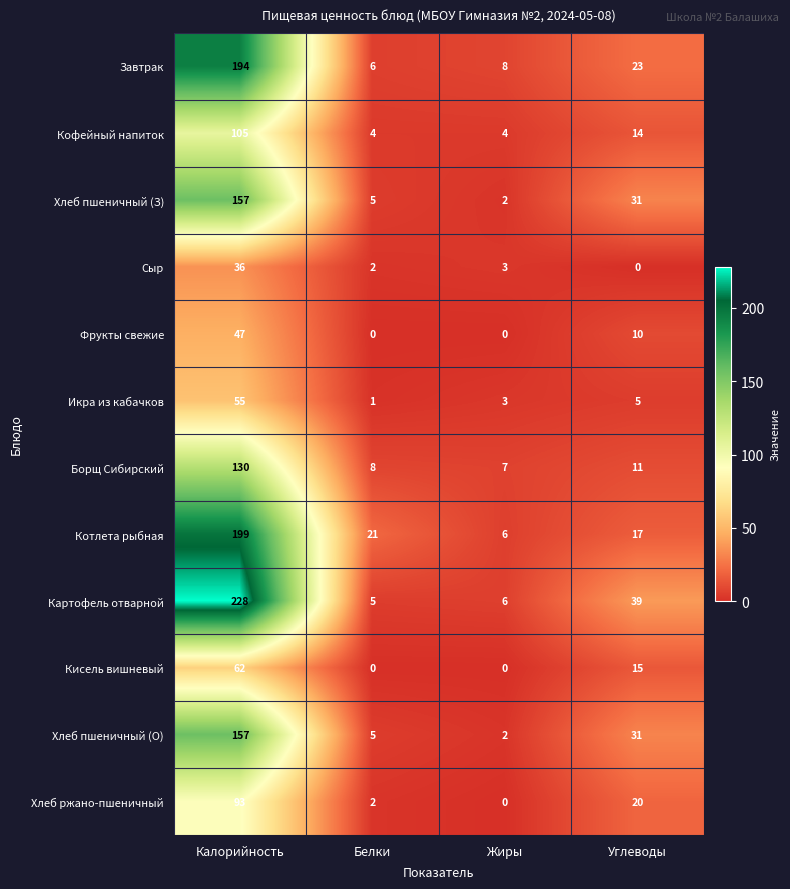

What is the spread (max minus min) of values at Жиры?

8